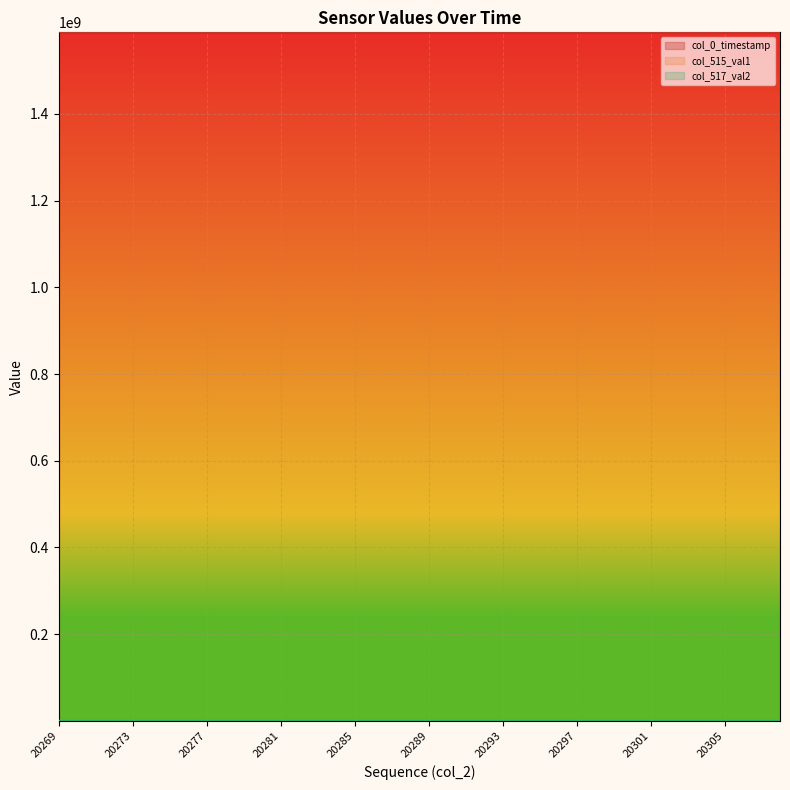

Where does the col_517_val2 series first go above 25386?

20269